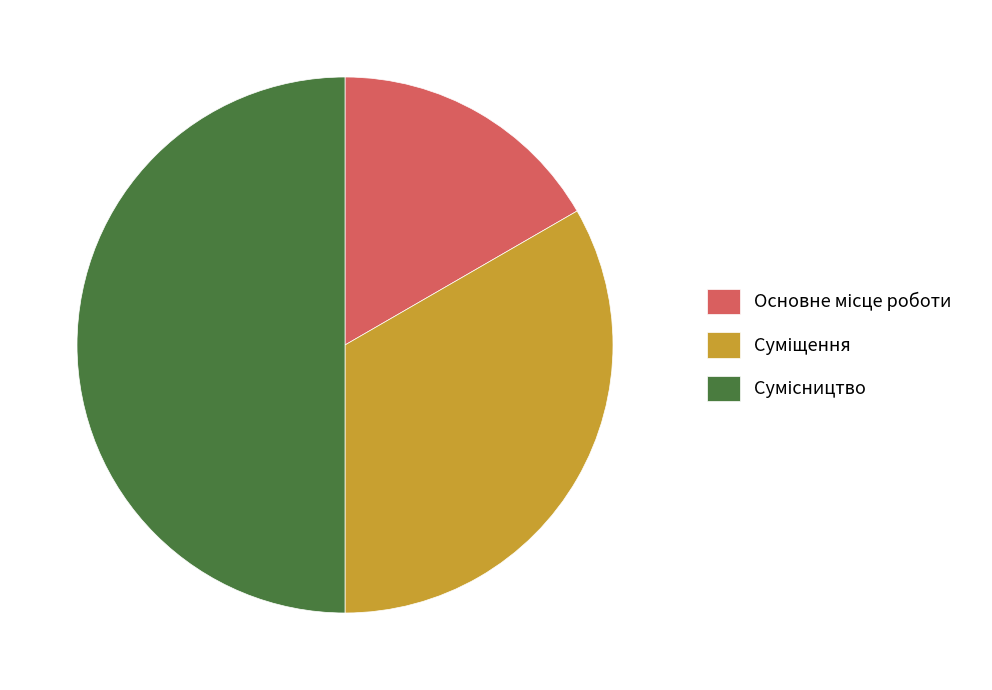

Count the number of slices in the pie.

3